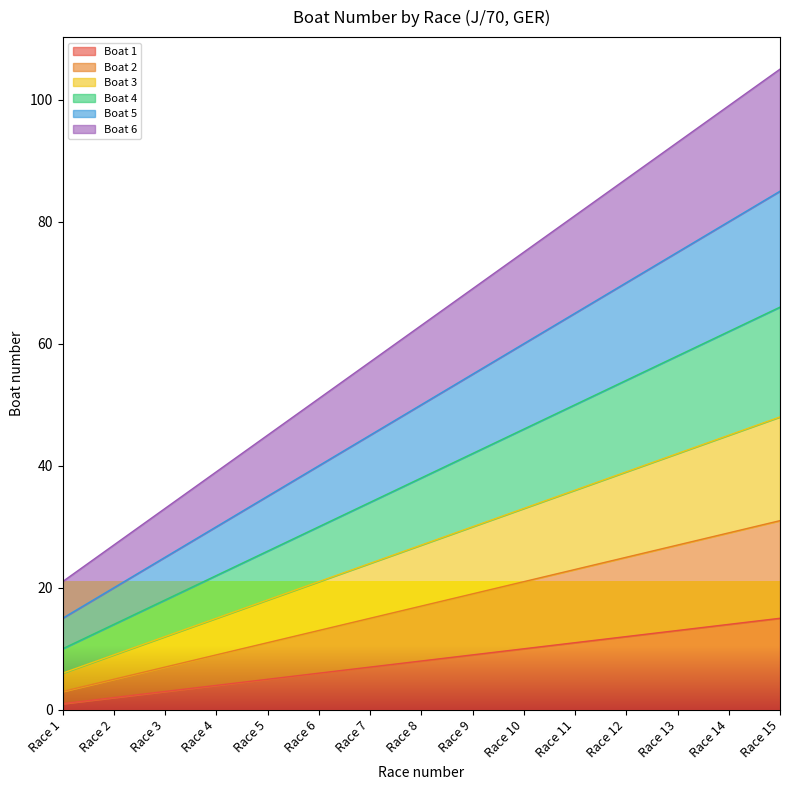

What is the difference between the highest and lowest values at Race 1?

20